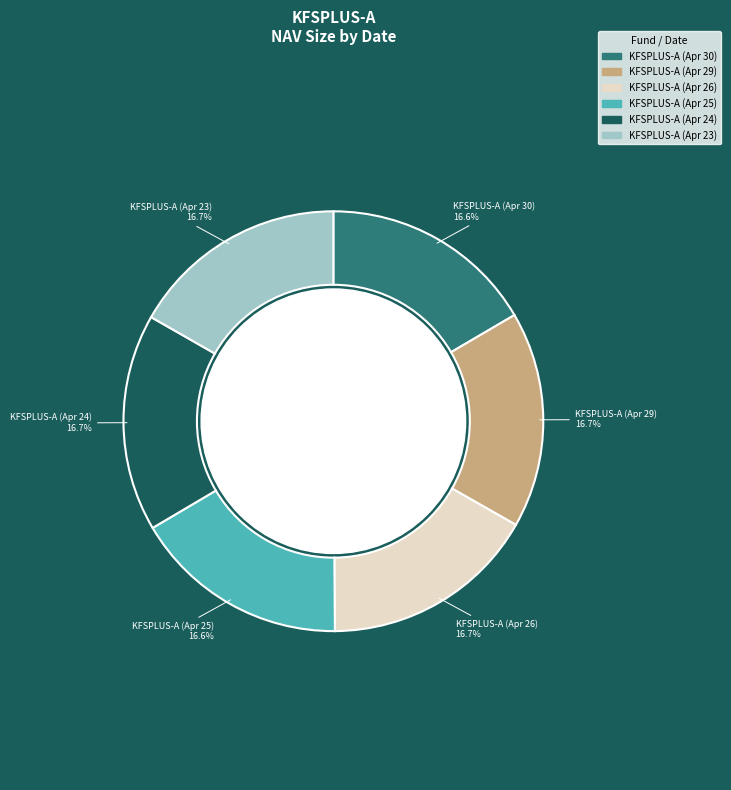

What is the change in value from 2024-04-29 to 2024-04-23?

+278676086.4